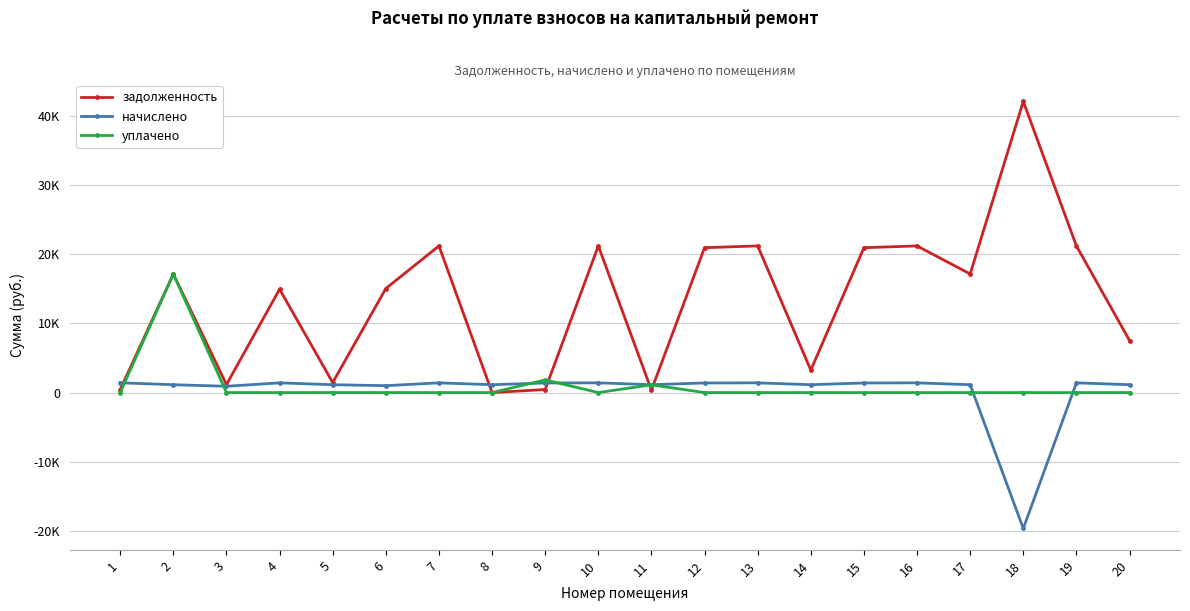

Rank the series by their maximum value, from lowest to highest.

начислено, уплачено, задолженность